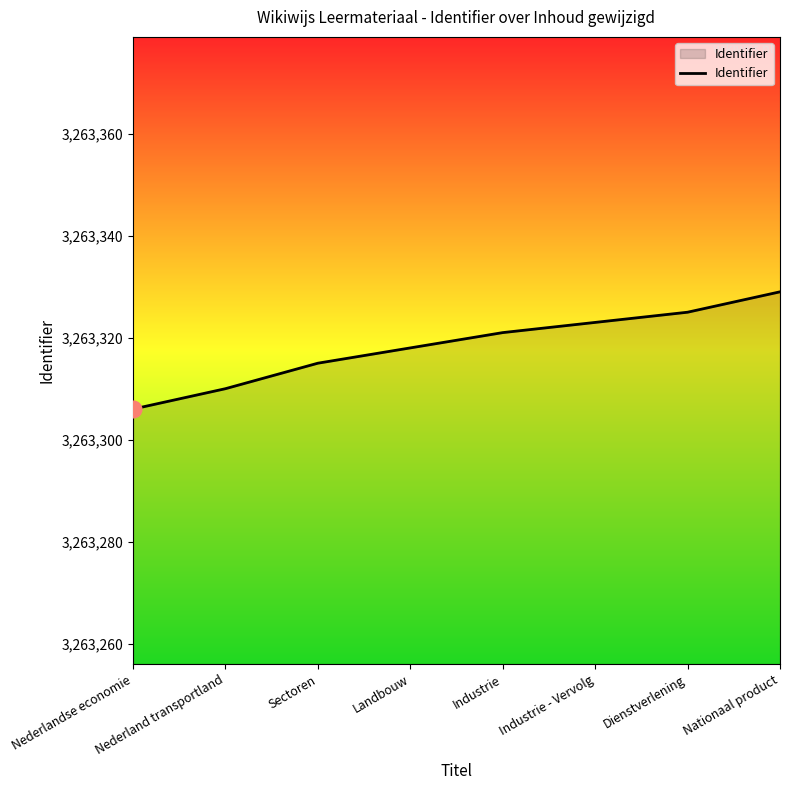

Which has a higher value, Nederland transportland or Industrie?

Industrie